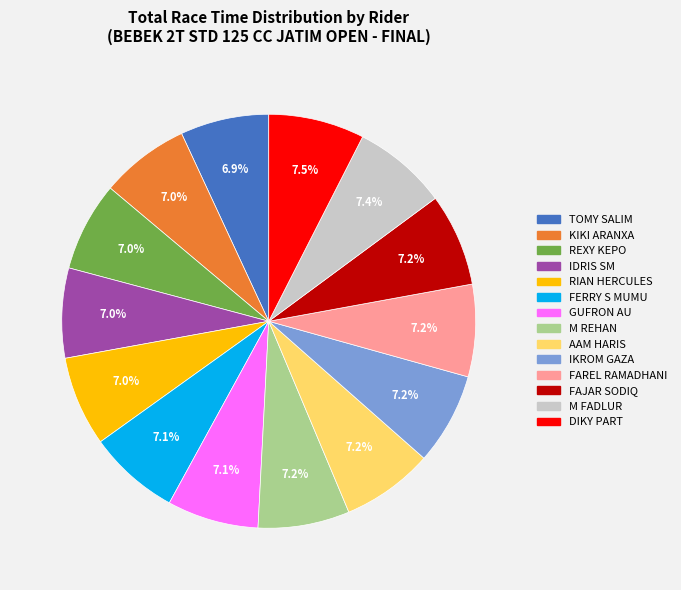

Count the number of slices in the pie.

14